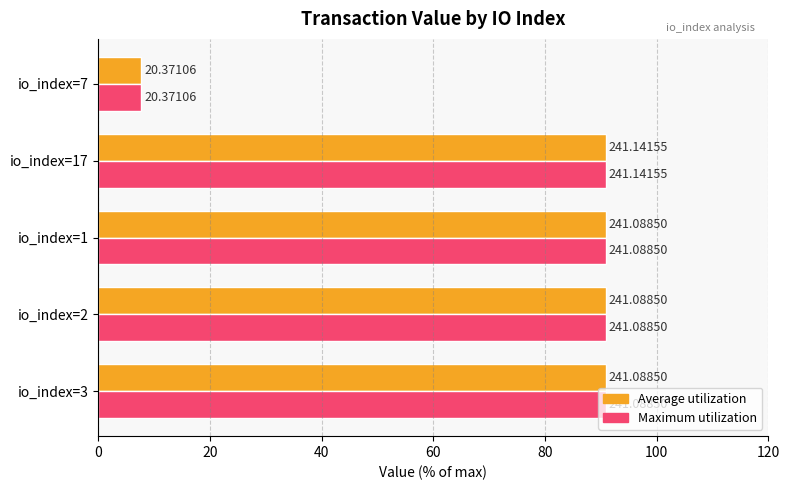

What are all the series names shown in the legend?

Average utilization, Maximum utilization